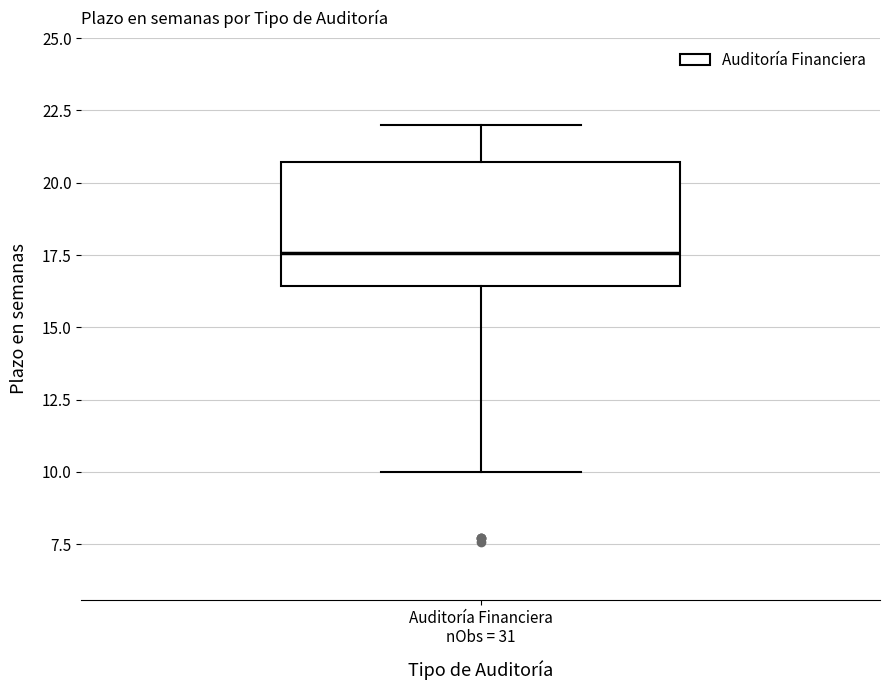

Transcribe this box plot: give where the median line is, the range the box spans, and where the two whiskers end, as read against the y-axis. The values are not printed on the chart, so give them approximately, as read against the axis.

median 17.5, box 16.5 to 20.5, whiskers 10.0 to 22.0